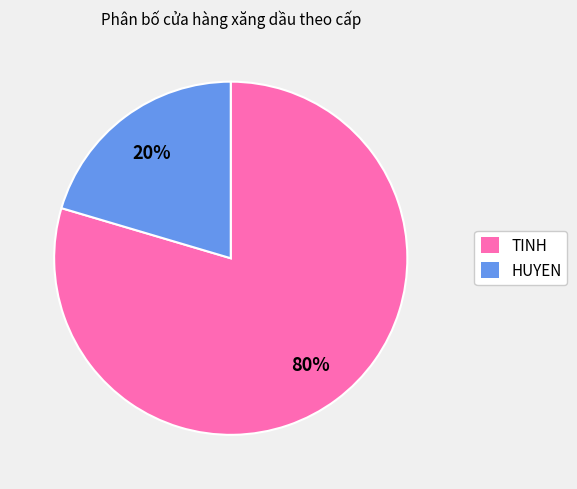

Do TINH and HUYEN together represent more than half of the pie?

Yes